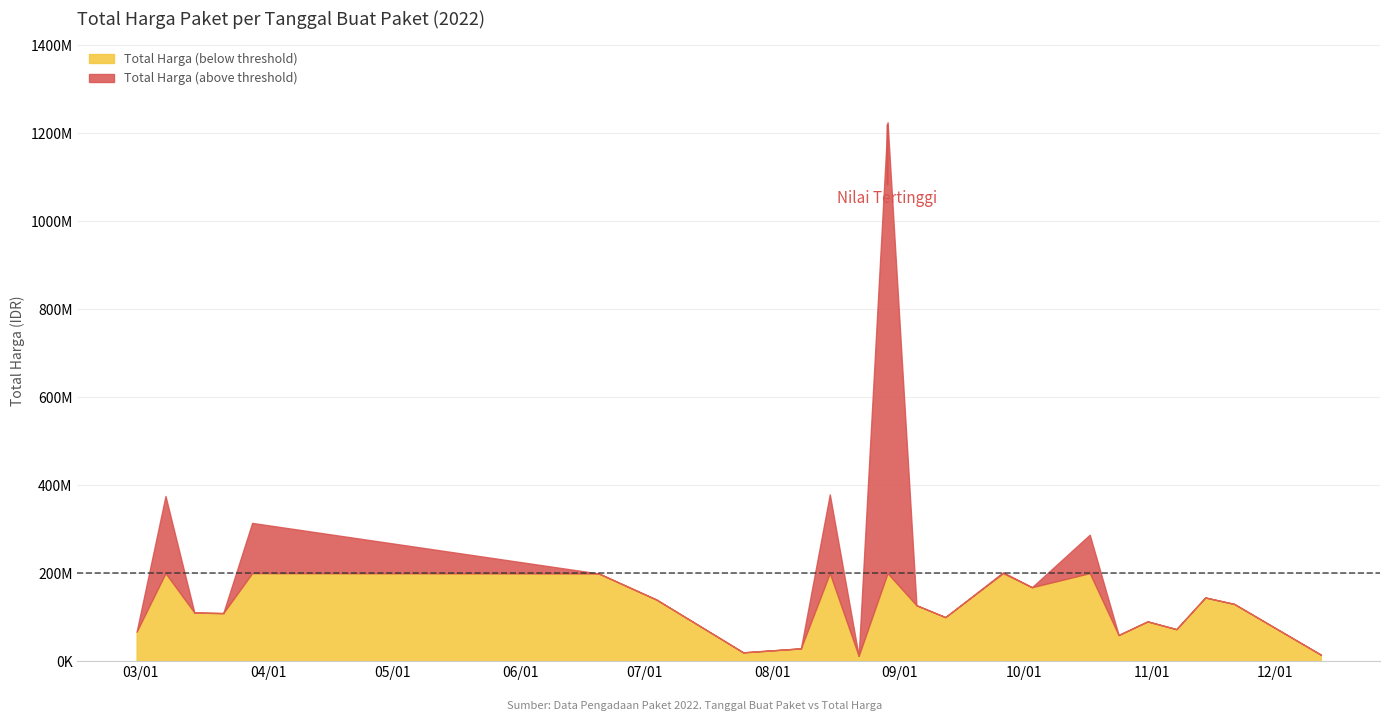

How many categories are shown in the chart?

40